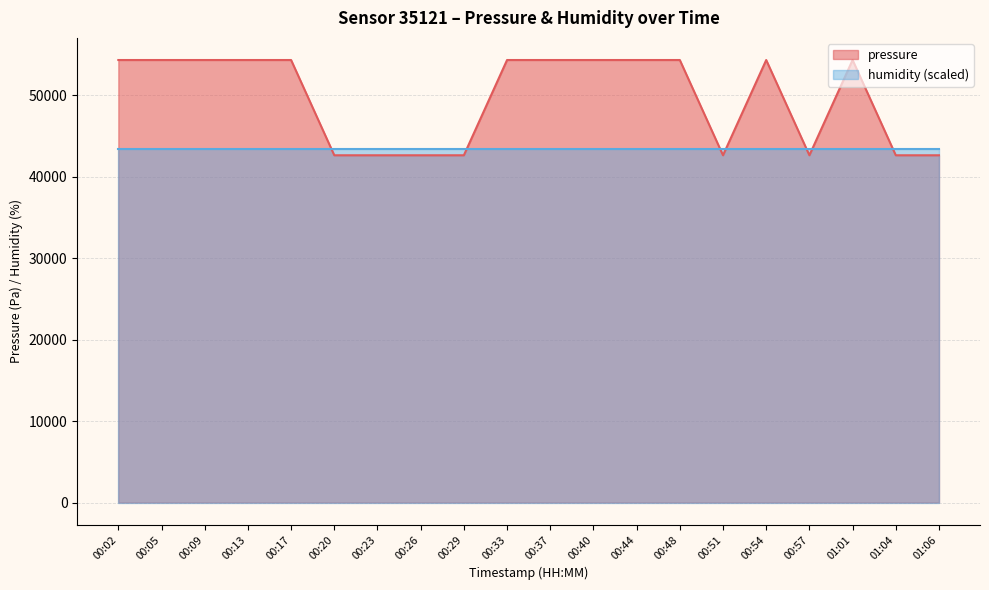

How many values exceed 54336?

12